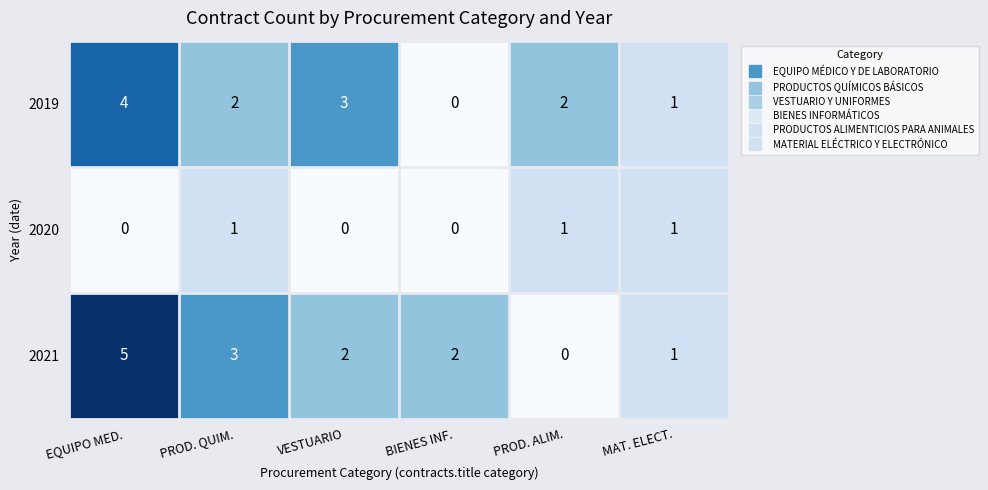

At which category is the sum across all series the highest?

EQUIPO MED.